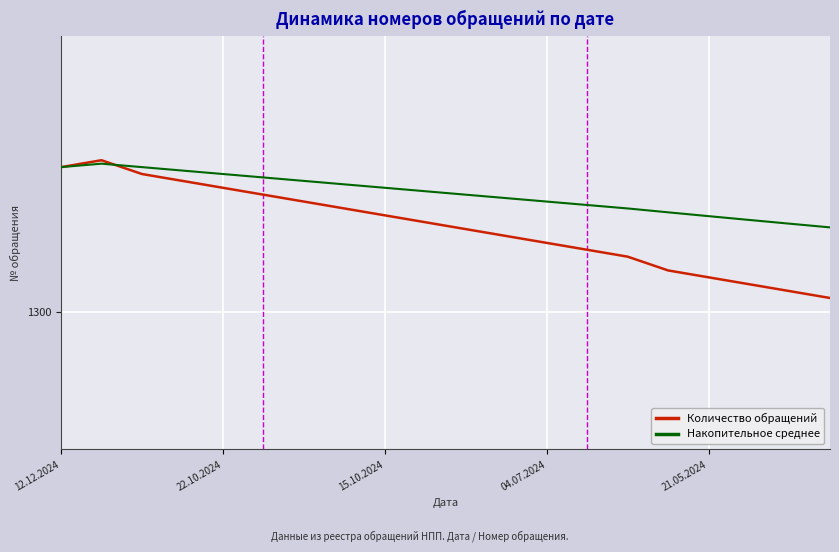

True or false: Количество обращений and Накопительное среднее intersect in this chart.

True